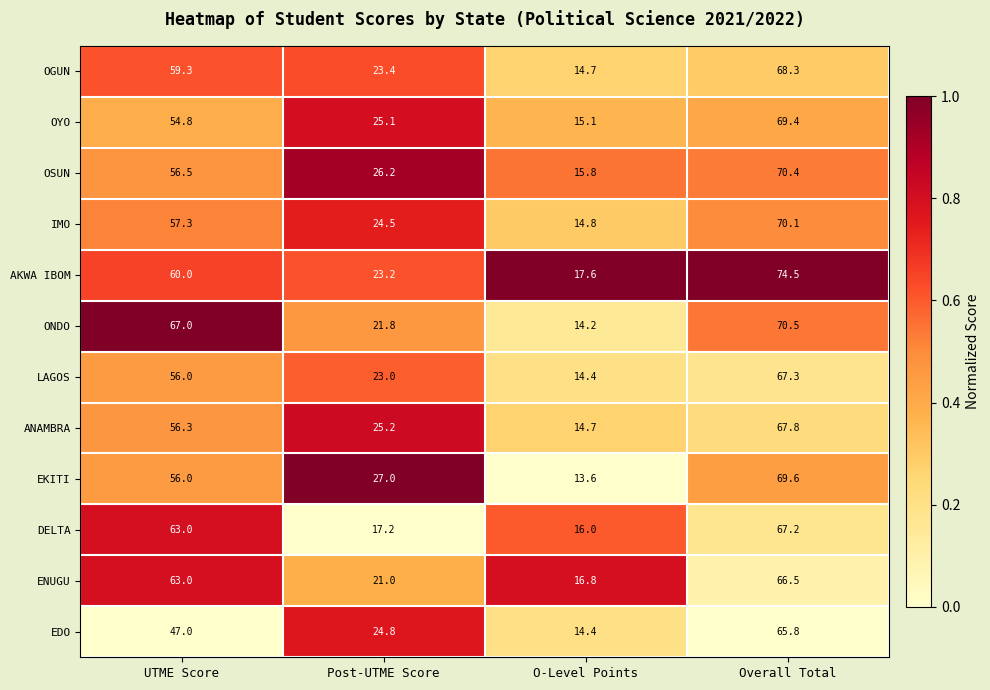

How many data points does each series have?

4